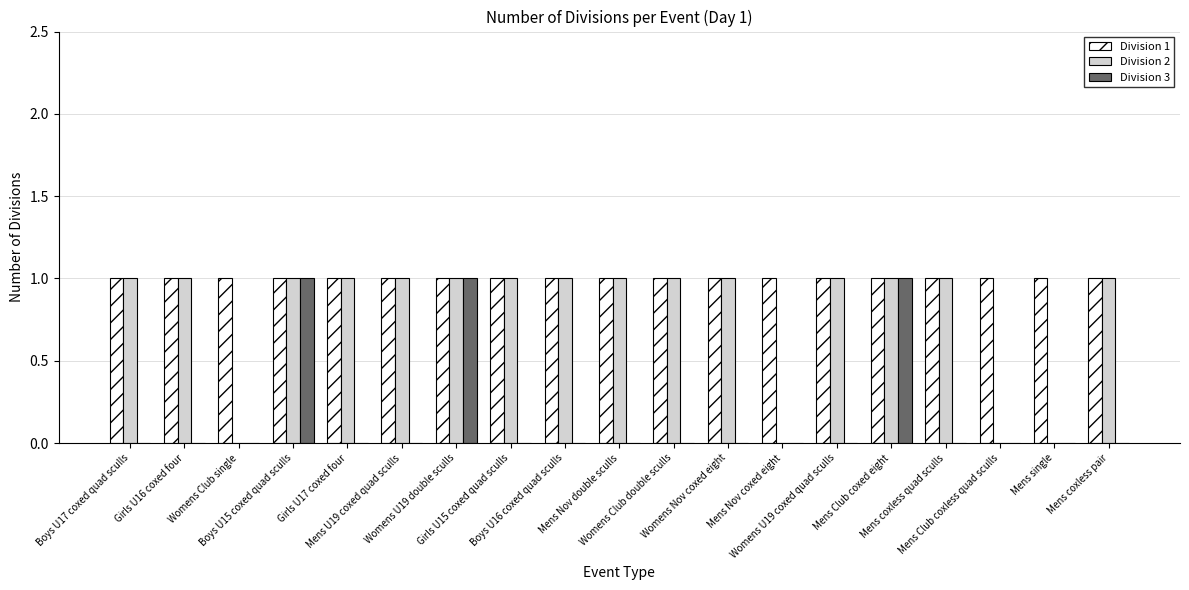

What is the sum of all Division 3 values?

3